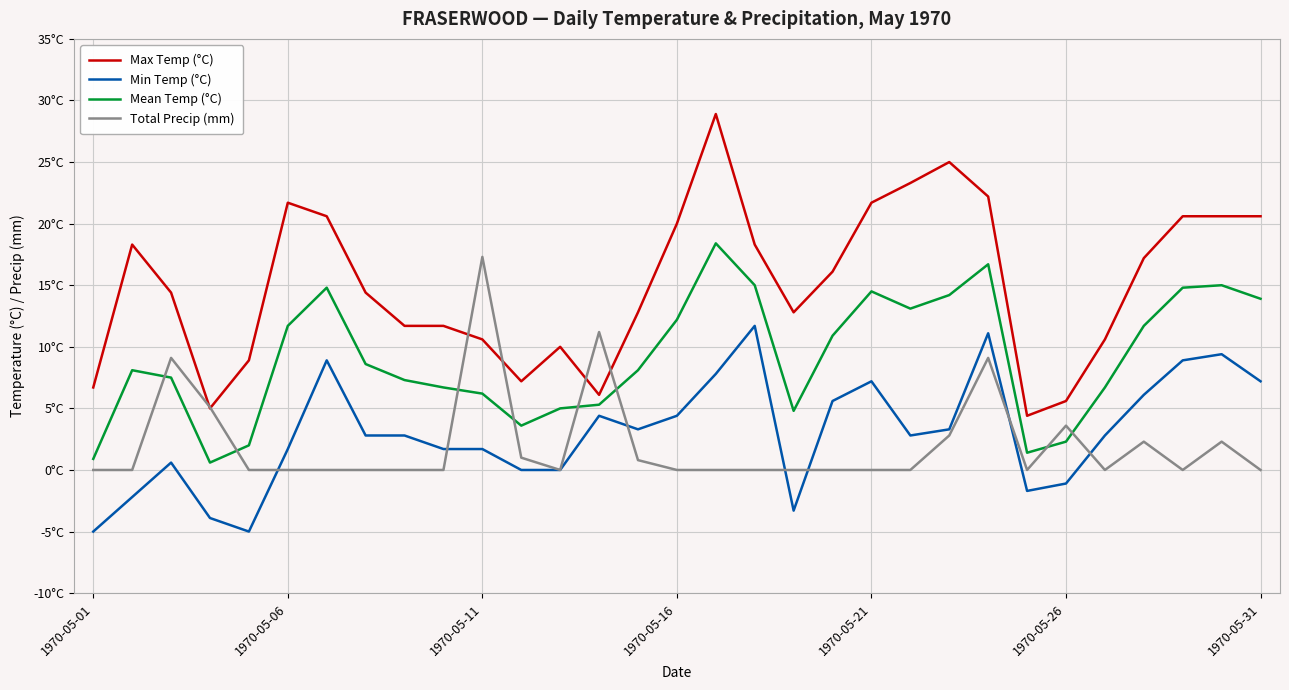

Is this an area chart (filled region under the line)?

No